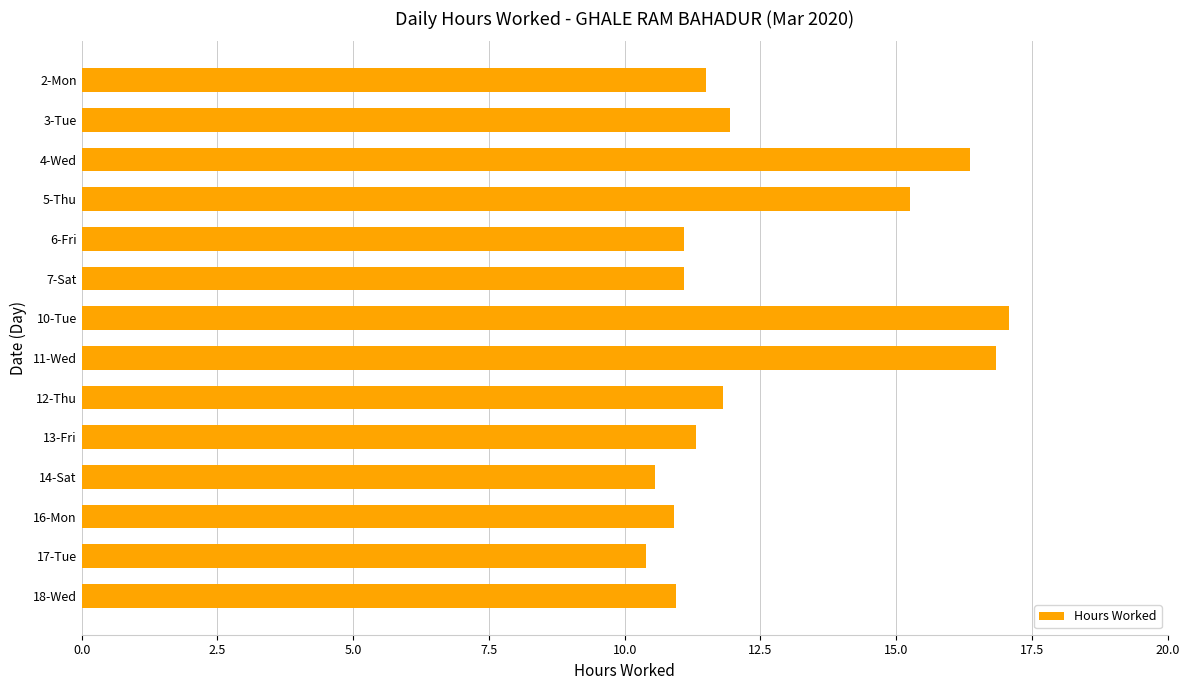

The value at 5-Thu is 5.4. True or false?

False